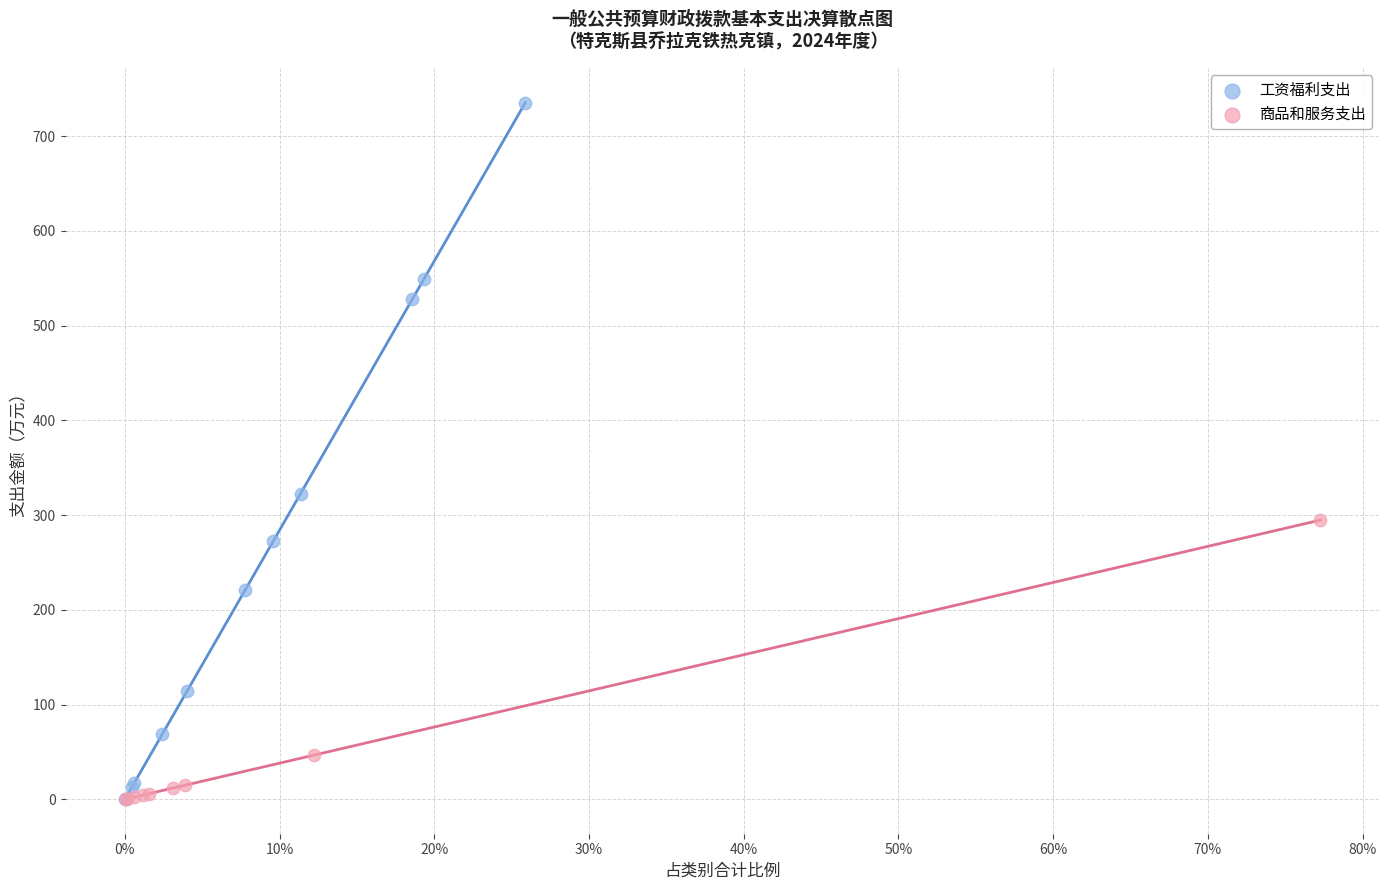

Which series reaches the maximum Y coordinate?

工资福利支出